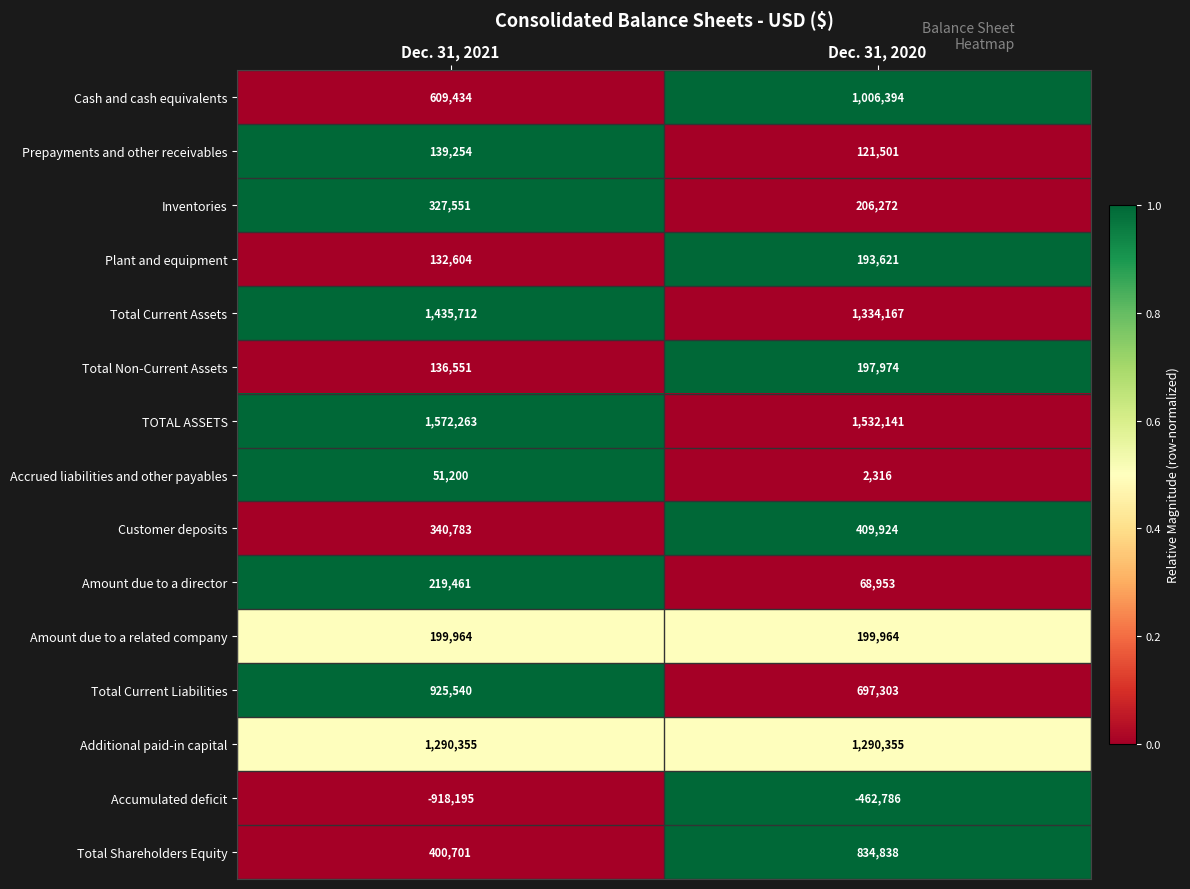

Which series has the largest range (max minus min)?

Accumulated deficit